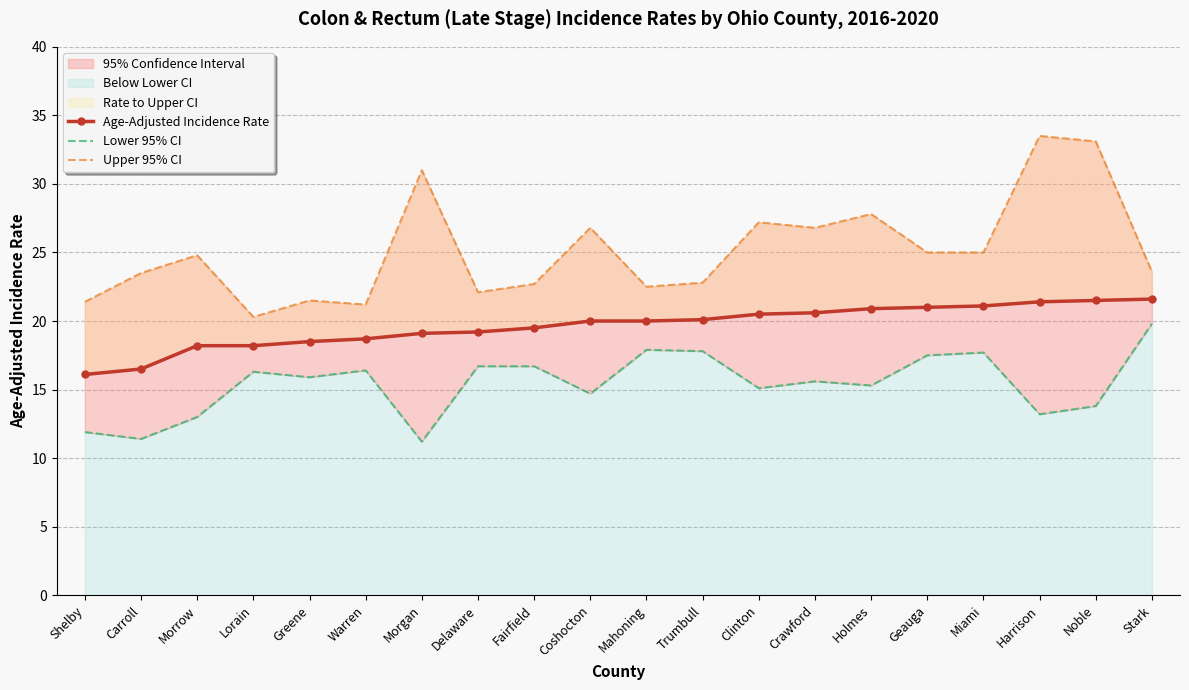

Rank the categories by Lower 95% CI value from lowest to highest.

Morgan, Carroll, Shelby, Morrow, Harrison, Noble, Coshocton, Clinton, Holmes, Crawford, Greene, Lorain, Warren, Delaware, Fairfield, Geauga, Miami, Trumbull, Mahoning, Stark